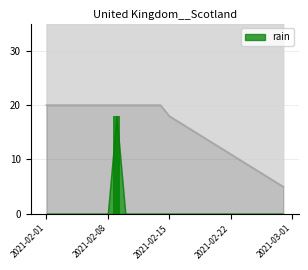

Rank the categories by value from highest to lowest.

2021-02-09, 2021-02-01, 2021-02-02, 2021-02-03, 2021-02-04, 2021-02-05, 2021-02-06, 2021-02-07, 2021-02-08, 2021-02-10, 2021-02-11, 2021-02-12, 2021-02-13, 2021-02-14, 2021-02-15, 2021-02-16, 2021-02-17, 2021-02-18, 2021-02-19, 2021-02-20, 2021-02-21, 2021-02-22, 2021-02-23, 2021-02-24, 2021-02-25, 2021-02-26, 2021-02-27, 2021-02-28